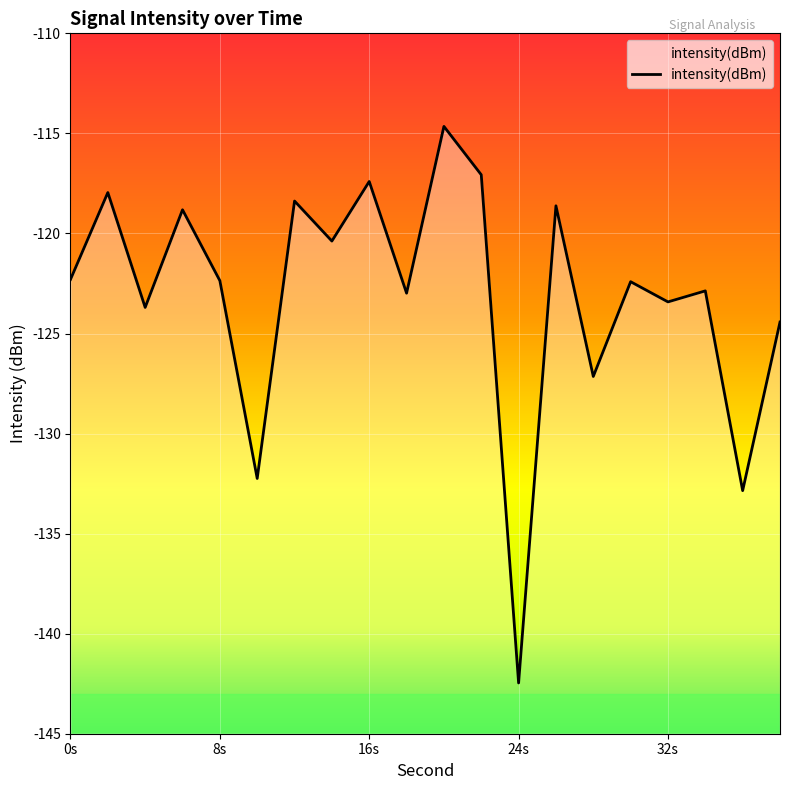

What is the maximum value shown in the chart?

-114.7